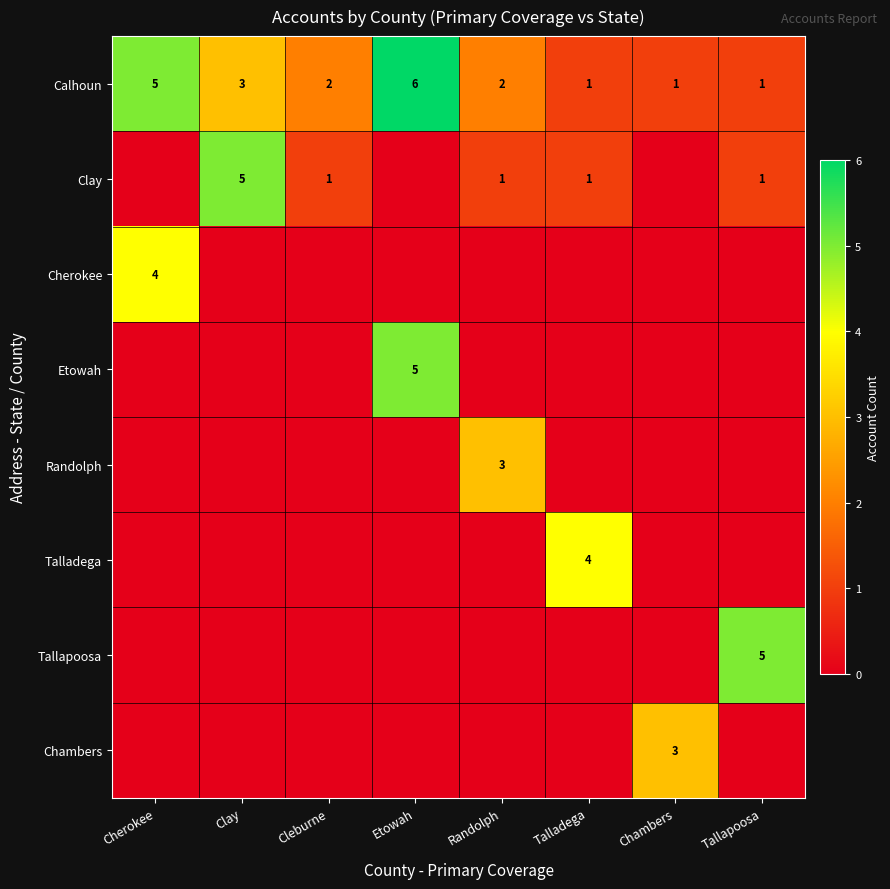

What is the sum of the Calhoun values at Talladega and Tallapoosa?

2